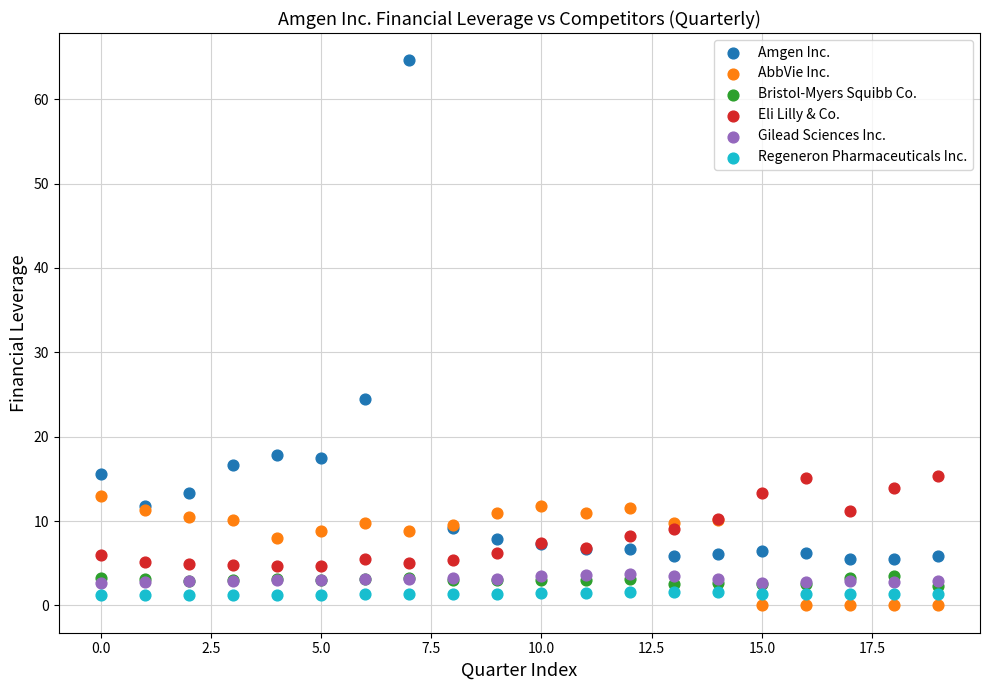

Across all series, what Y value is closest to 32?

24.5